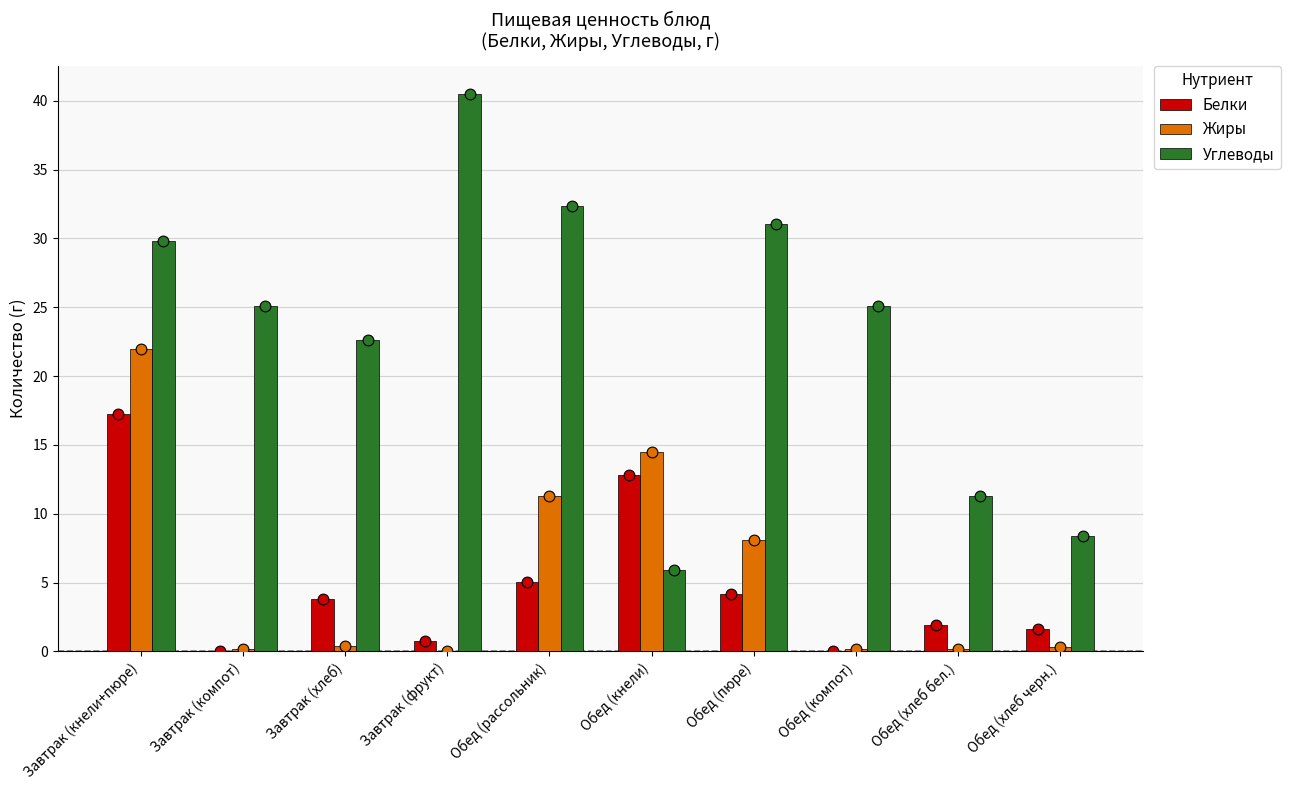

Which series has the largest total across all categories?

Углеводы